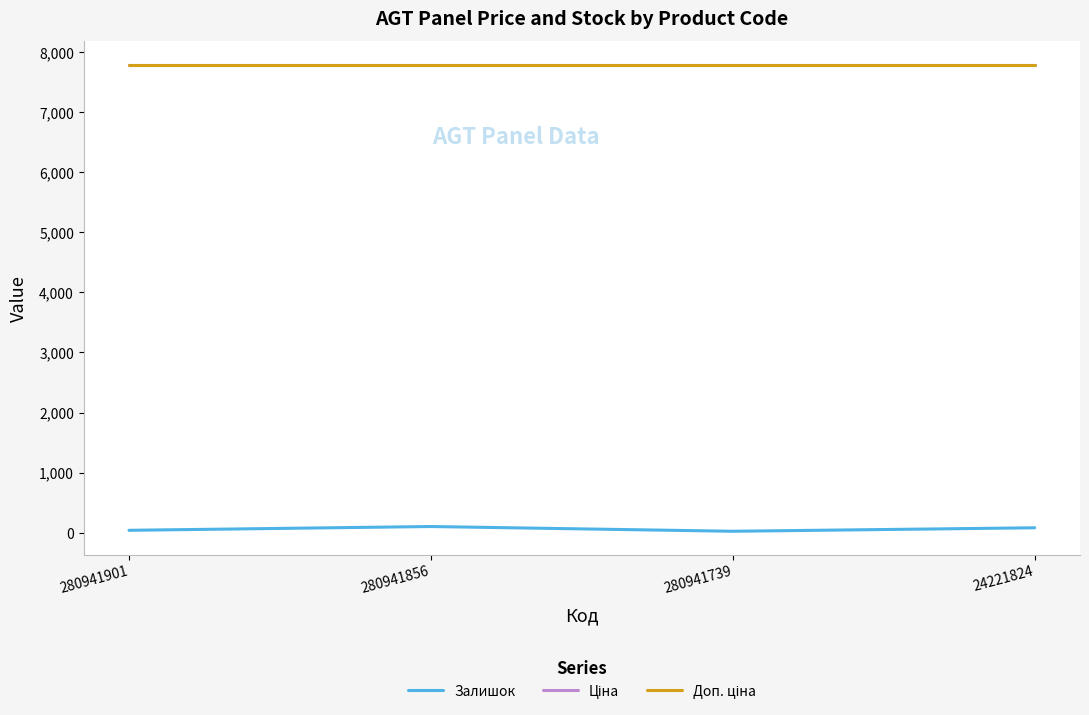

Is this an area chart (filled region under the line)?

No